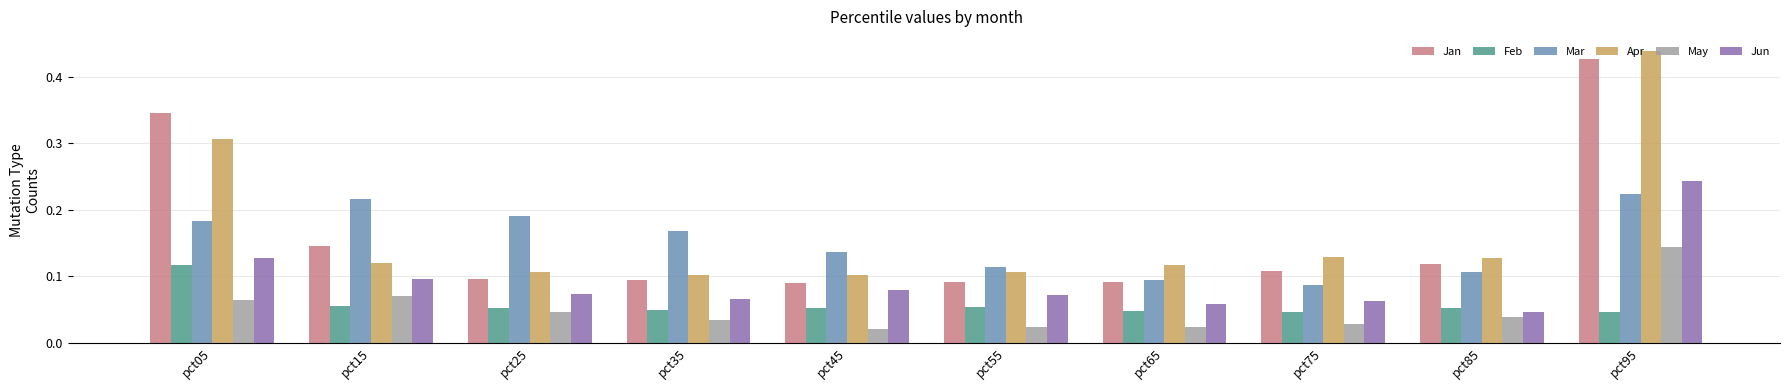

How many May values are between 0 and 1?

10